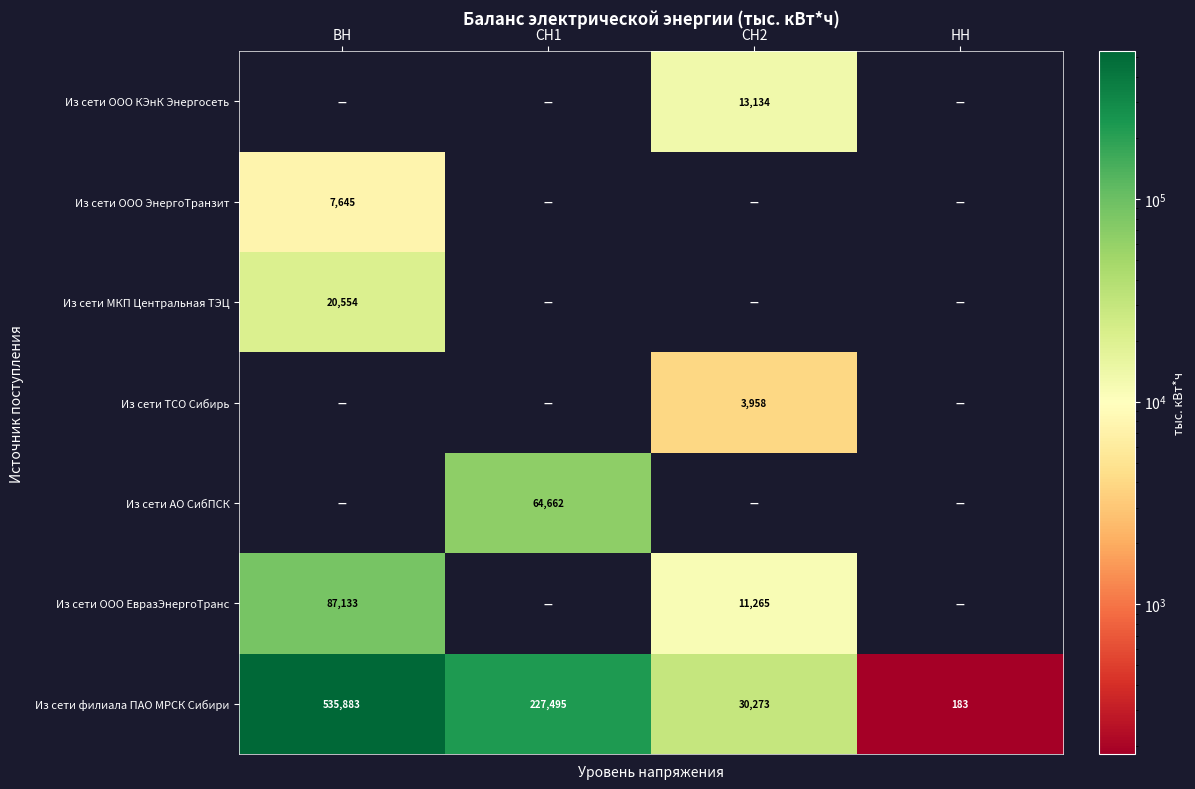

At which category is the sum across all series the highest?

ВН